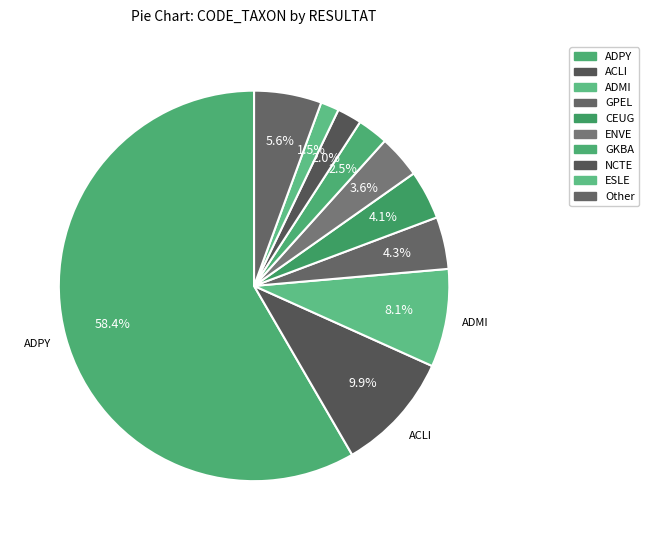

Is it true that ENVE is 4% of the pie?

True